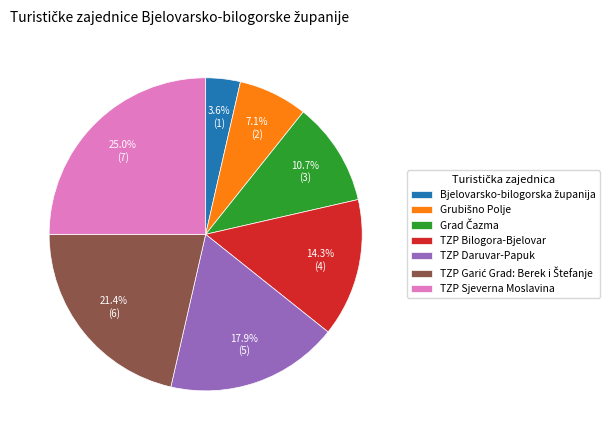

Which slice is the largest?

TZP Sjeverna Moslavina